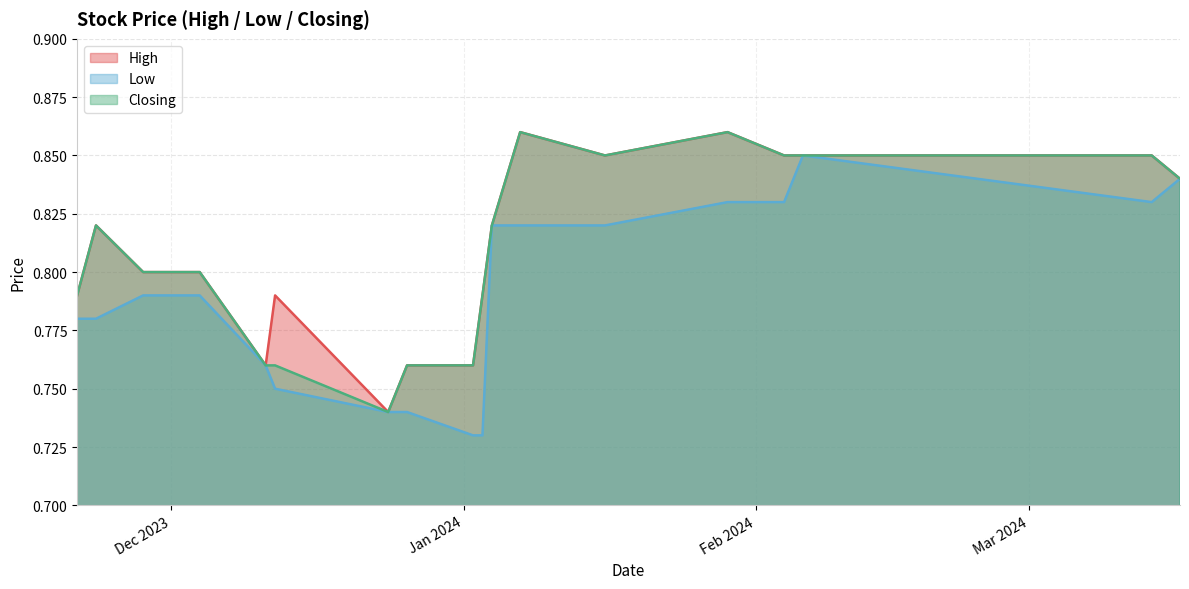

Reading right to left, transcribe all the data shown in this chart.

High: 0.8	0.8	0.8	0.8	0.8	0.8	0.8	0.7	0.8	0.8	0.8	0.8	0.9	0.8	0.9	0.8	0.8	0.8	0.8	0.8
Low: 0.8	0.8	0.8	0.8	0.8	0.8	0.8	0.7	0.7	0.7	0.7	0.8	0.8	0.8	0.8	0.8	0.8	0.8	0.8	0.8
Closing: 0.8	0.8	0.8	0.8	0.8	0.8	0.8	0.7	0.8	0.8	0.8	0.8	0.9	0.8	0.9	0.8	0.8	0.8	0.8	0.8